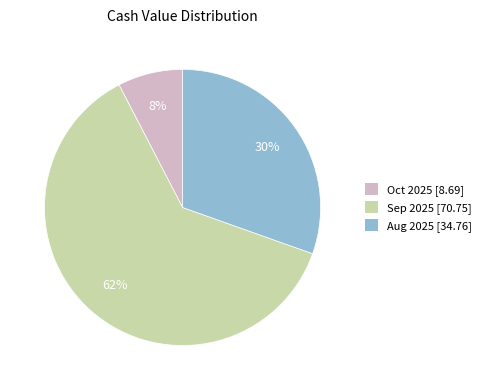

To the nearest percent, what percentage of the pie is Aug 2025 [34.76]?

30%